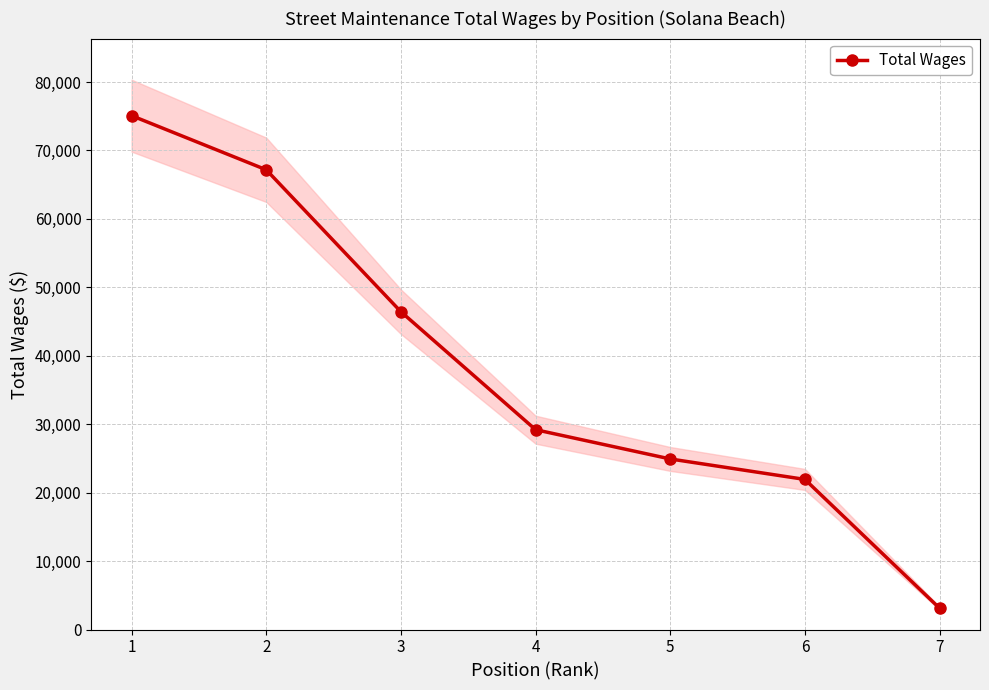

Rank the categories by value from lowest to highest.

7, 6, 5, 4, 3, 2, 1